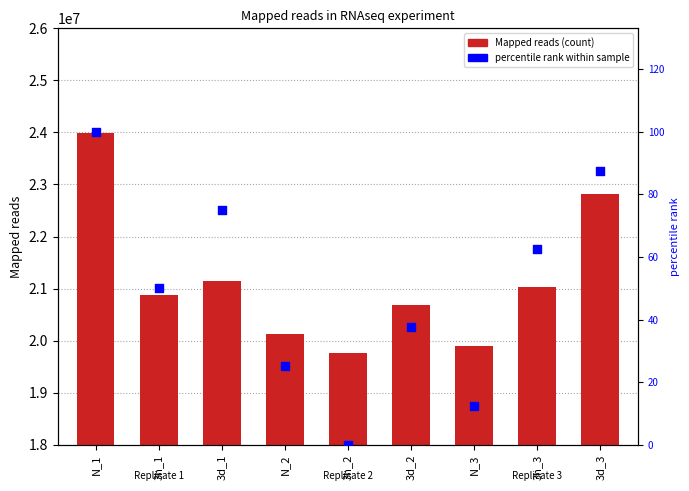

Is the value of percentile rank within sample at 3d_3 greater than the value of Mapped reads at N_3?

No